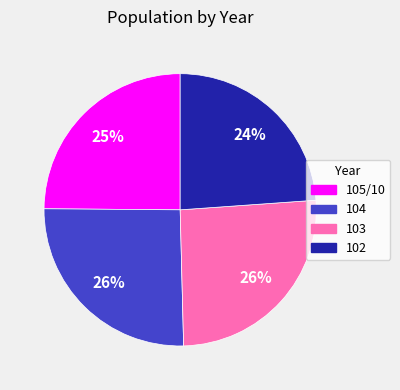

Do 103 and 104 together represent more than half of the pie?

Yes